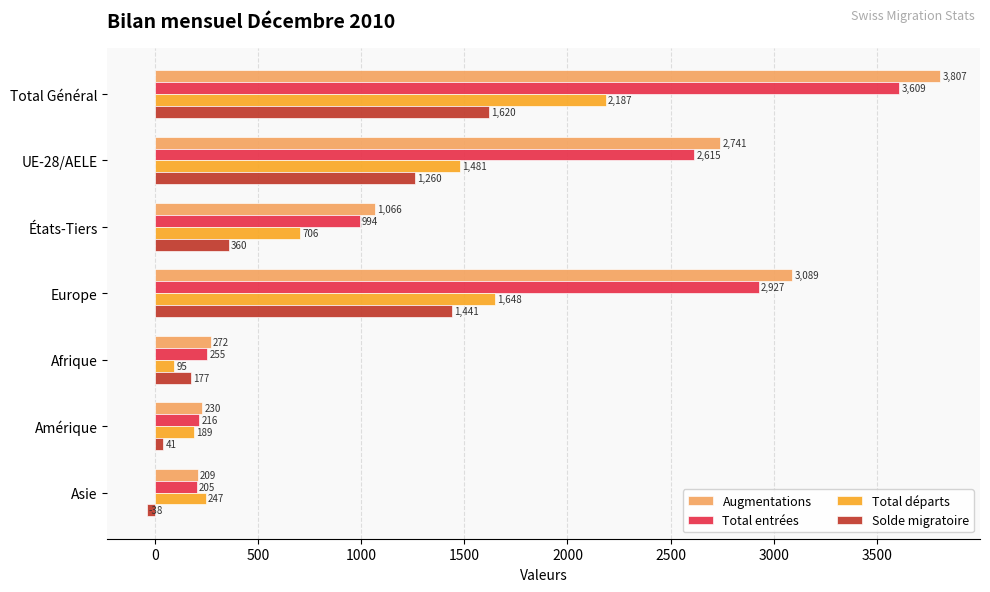

What are all the series names shown in the legend?

Augmentations, Total entrées, Total départs, Solde migratoire